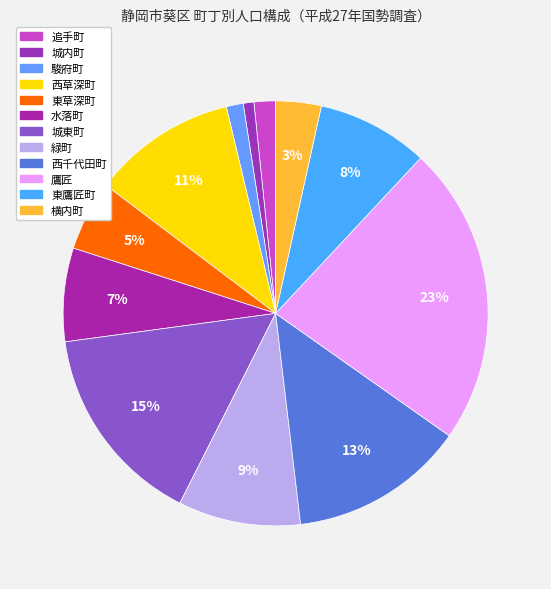

Does any single category account for the majority?

No